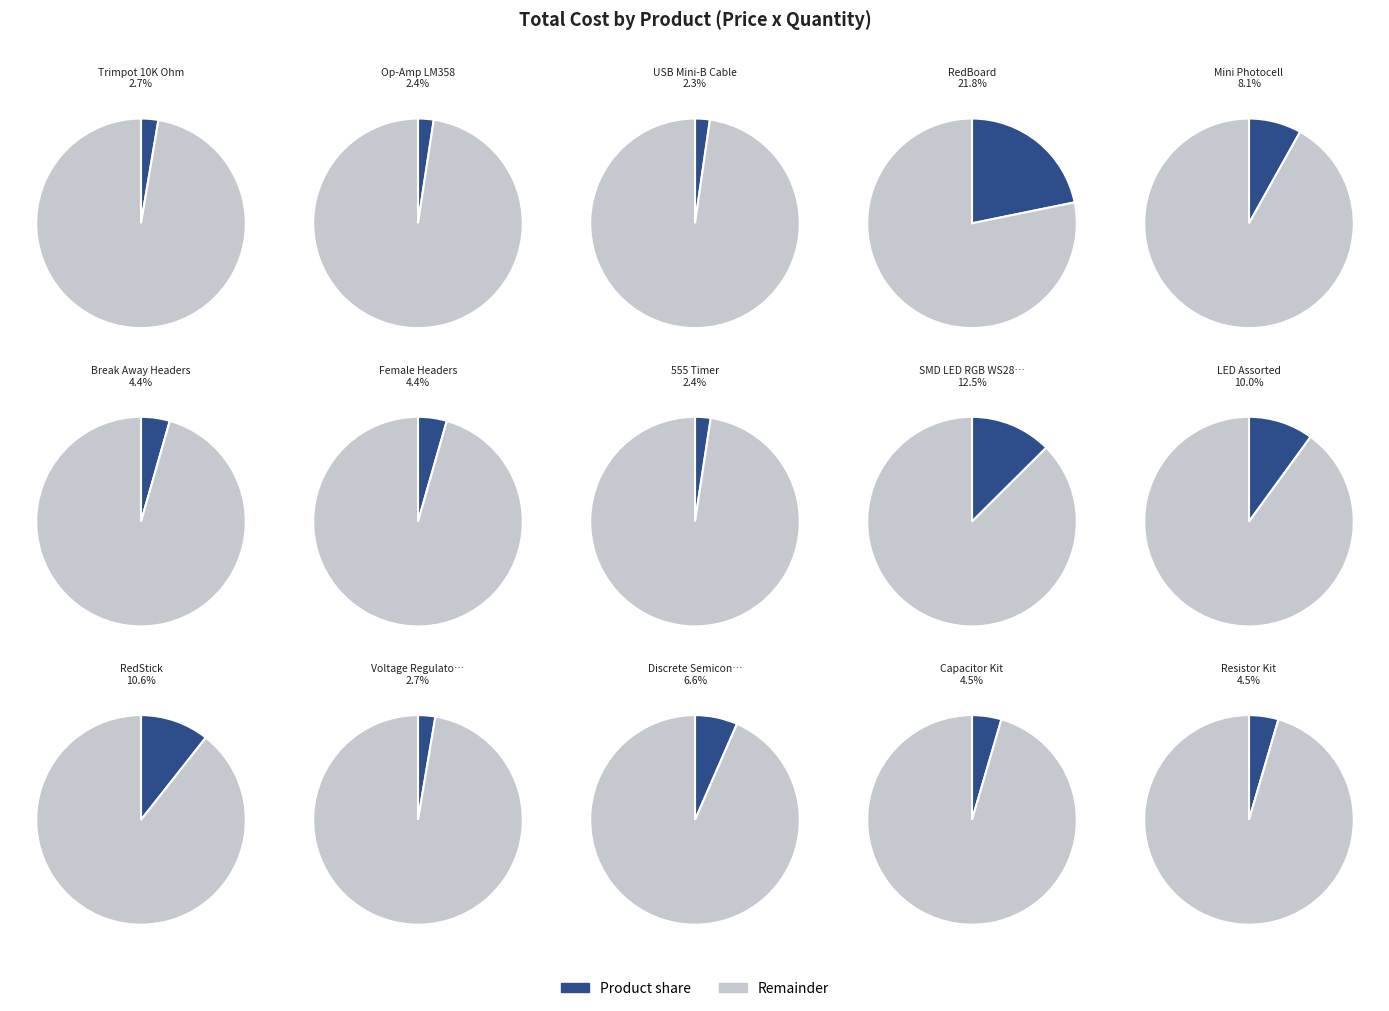

Approximately how many times larger is the value at Female Headers compared to 555 Timer?

1.8